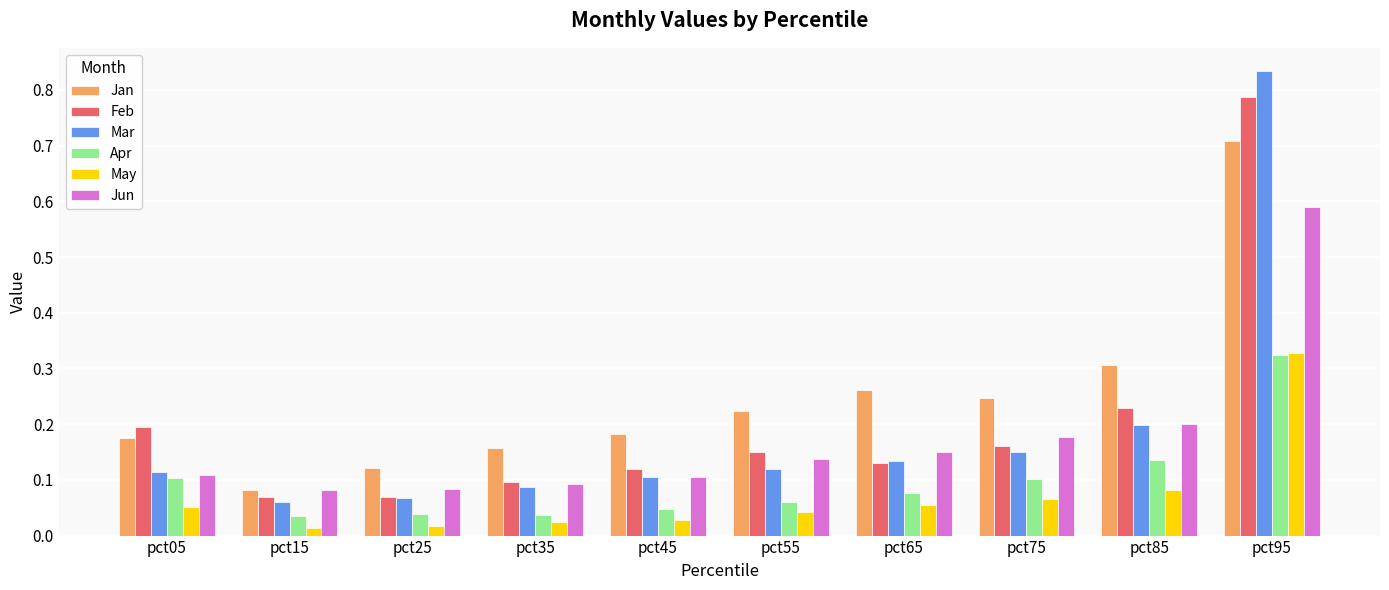

What is the sum of all Jan values?

2.5